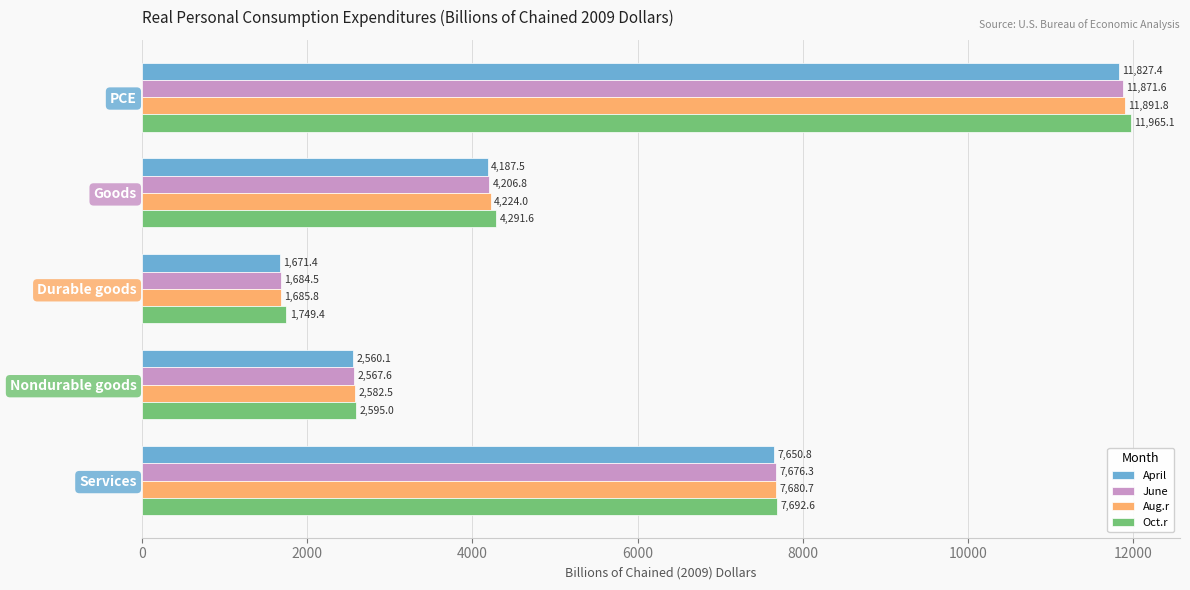

List the series in order of their peak value, highest first.

Oct.r, Aug.r, June, April